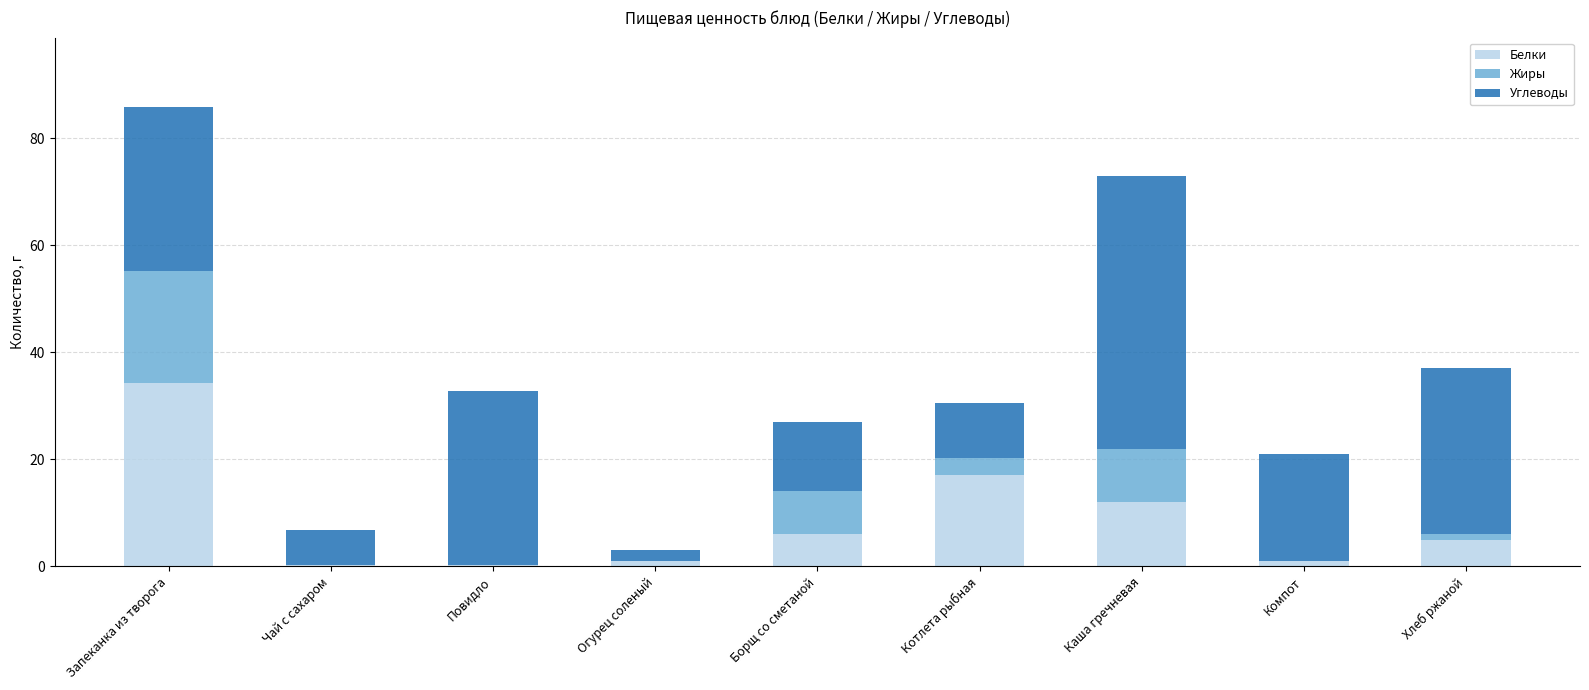

Are the bars grouped side by side (vs. stacked)?

No